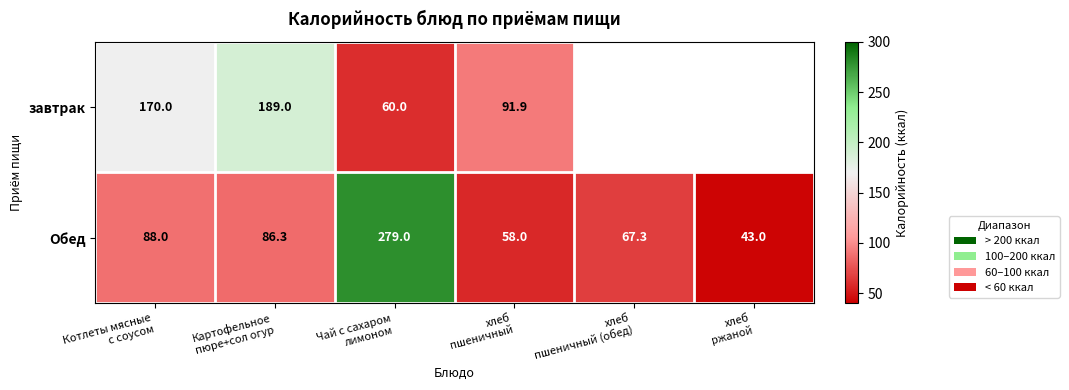

At which category does the chart reach its minimum across all series?

хлеб
ржаной